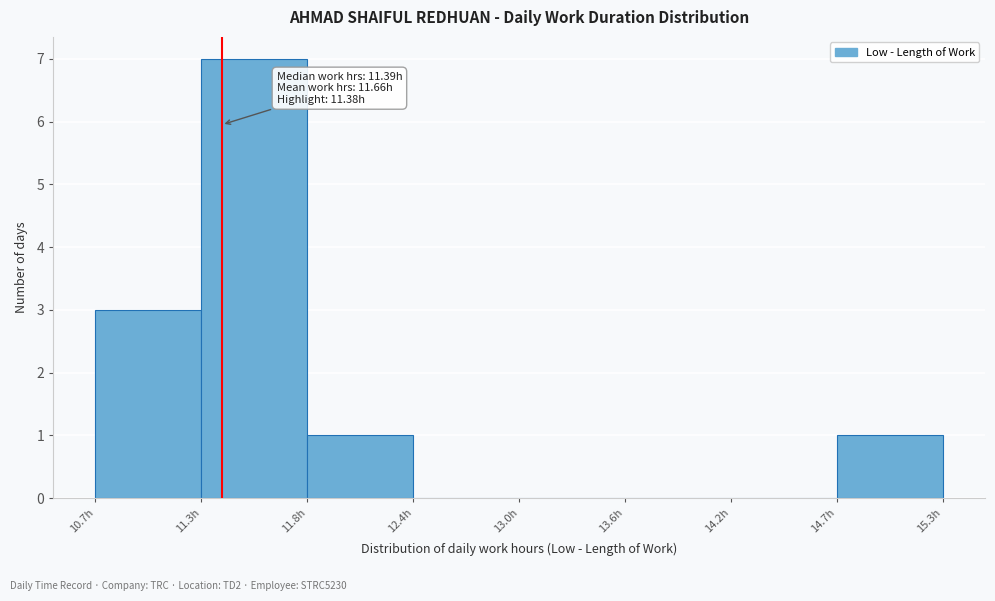

Over which range of the x-axis is the bar tallest?

11.3 to 11.8